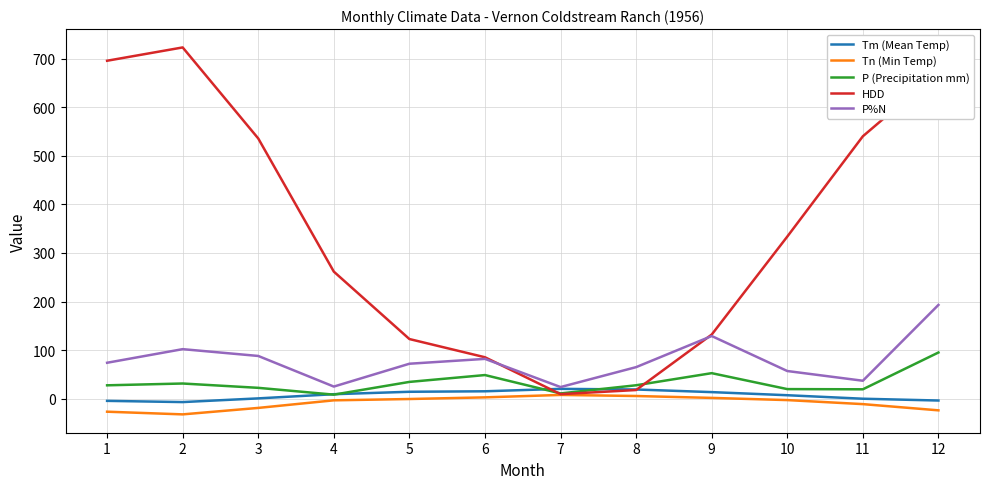

What is the greatest value displayed?

722.8